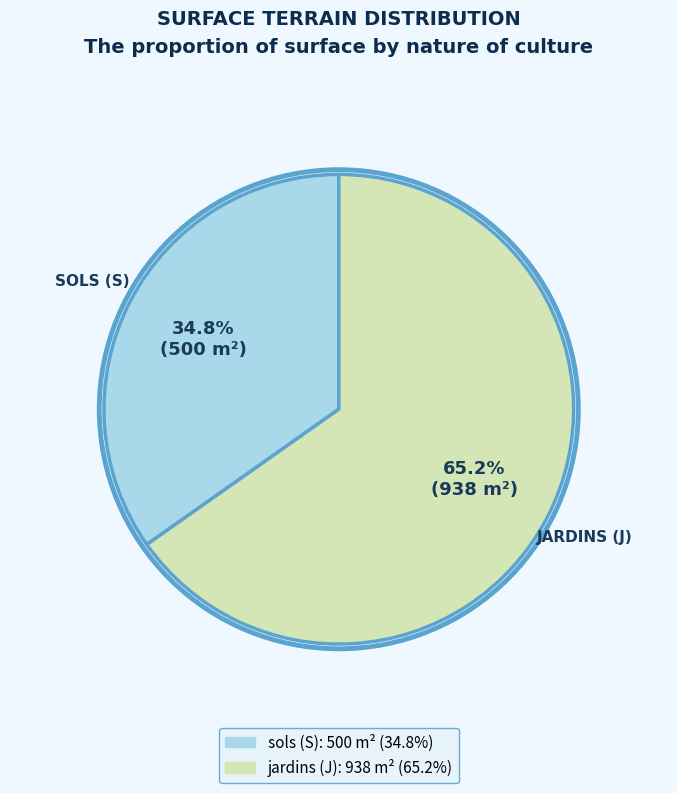

Is it true that jardins (J) is 70% of the pie?

False